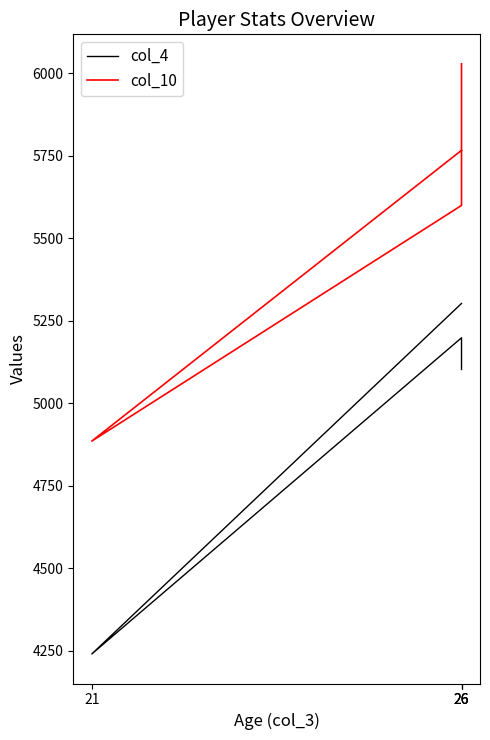

Between 26 and 26, which is larger?

26